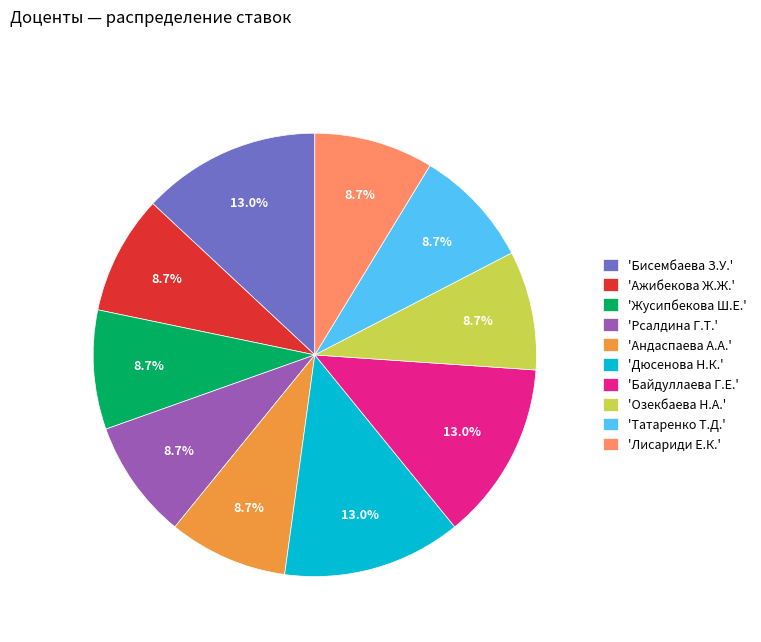

What is the ratio of the value at 'Дюсенова Н.К.' to the value at 'Лисариди Е.К.'?

1.5